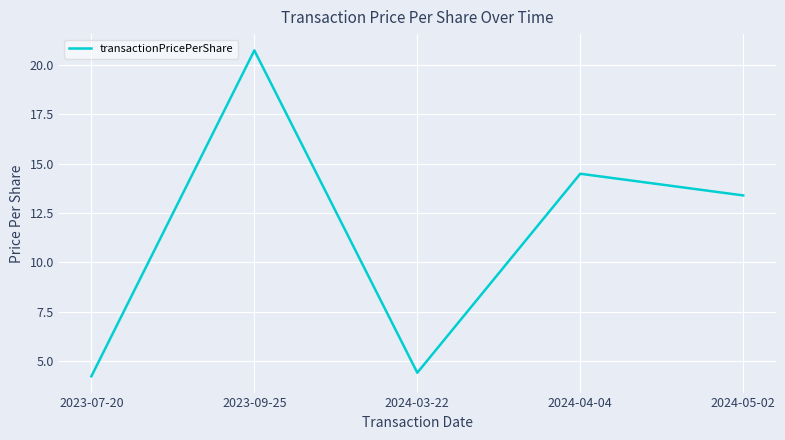

How many interior local peaks (higher than both neighbors) does the data have?

2